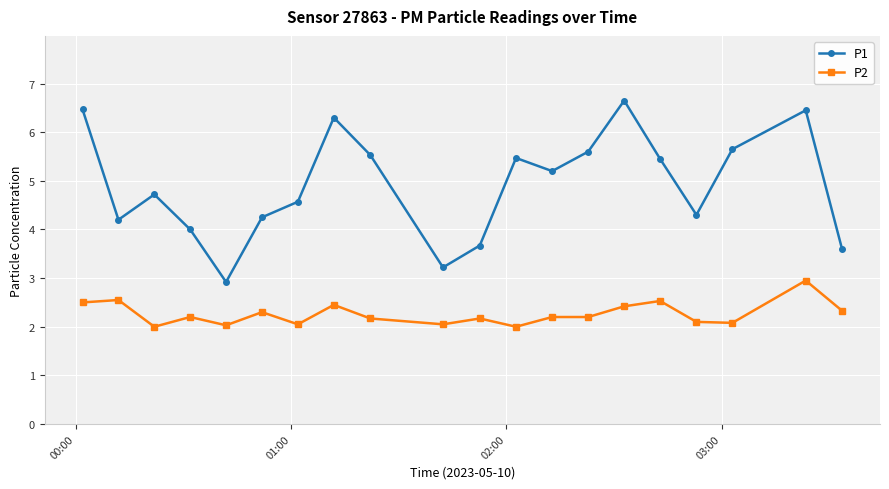

What is the difference between the maximum and minimum values in the P1 series?

3.7